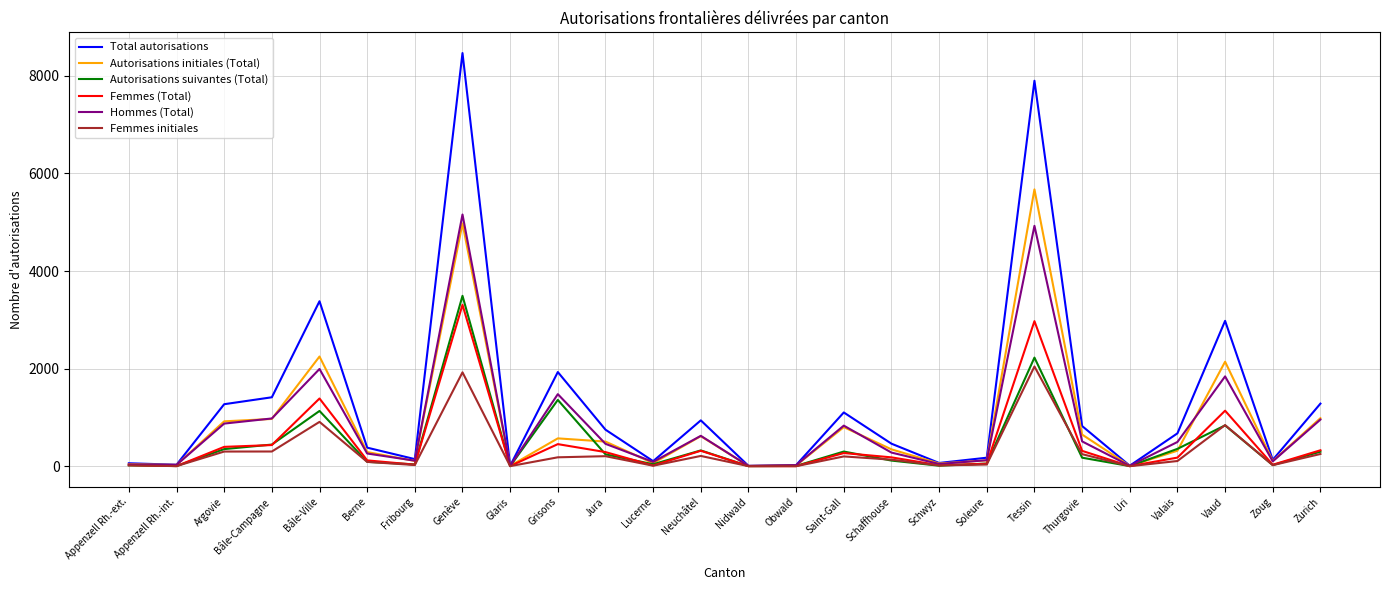

What is the spread (max minus min) of values at Neuchâtel?

729